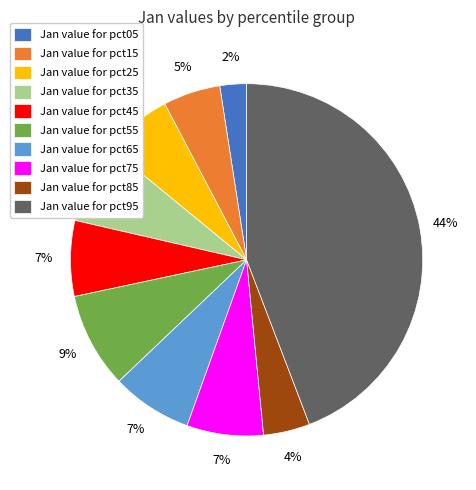

Count the number of slices in the pie.

10